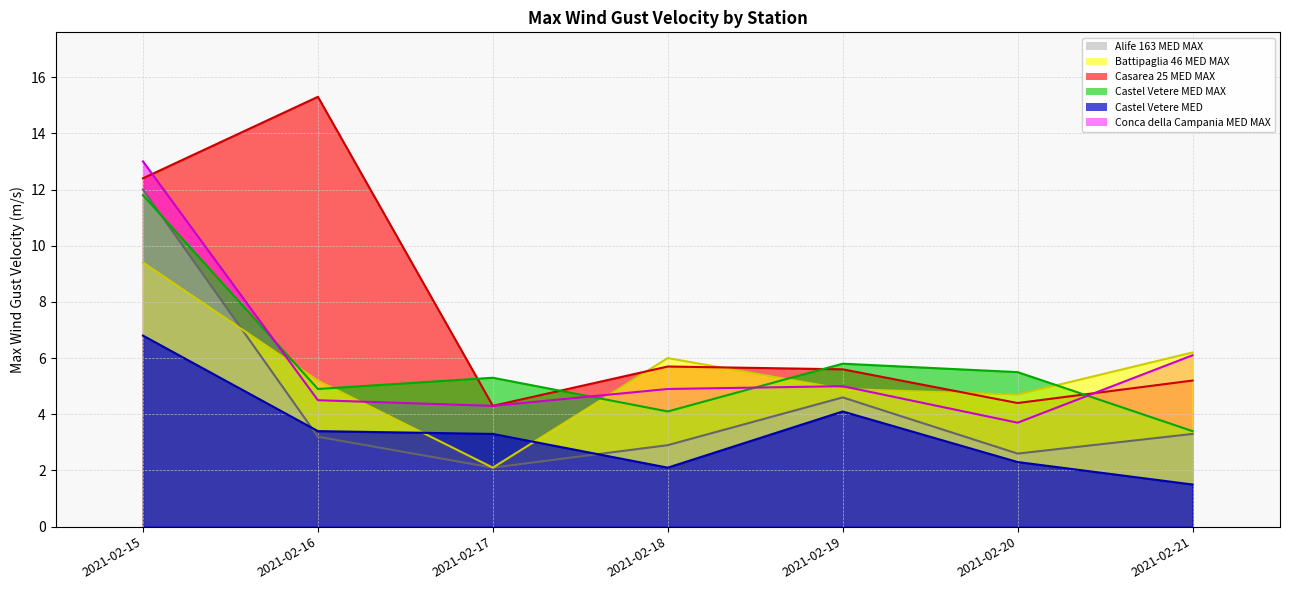

What is the value of the Alife 163 MED MAX (line) point at the 1st from the left?

12.0